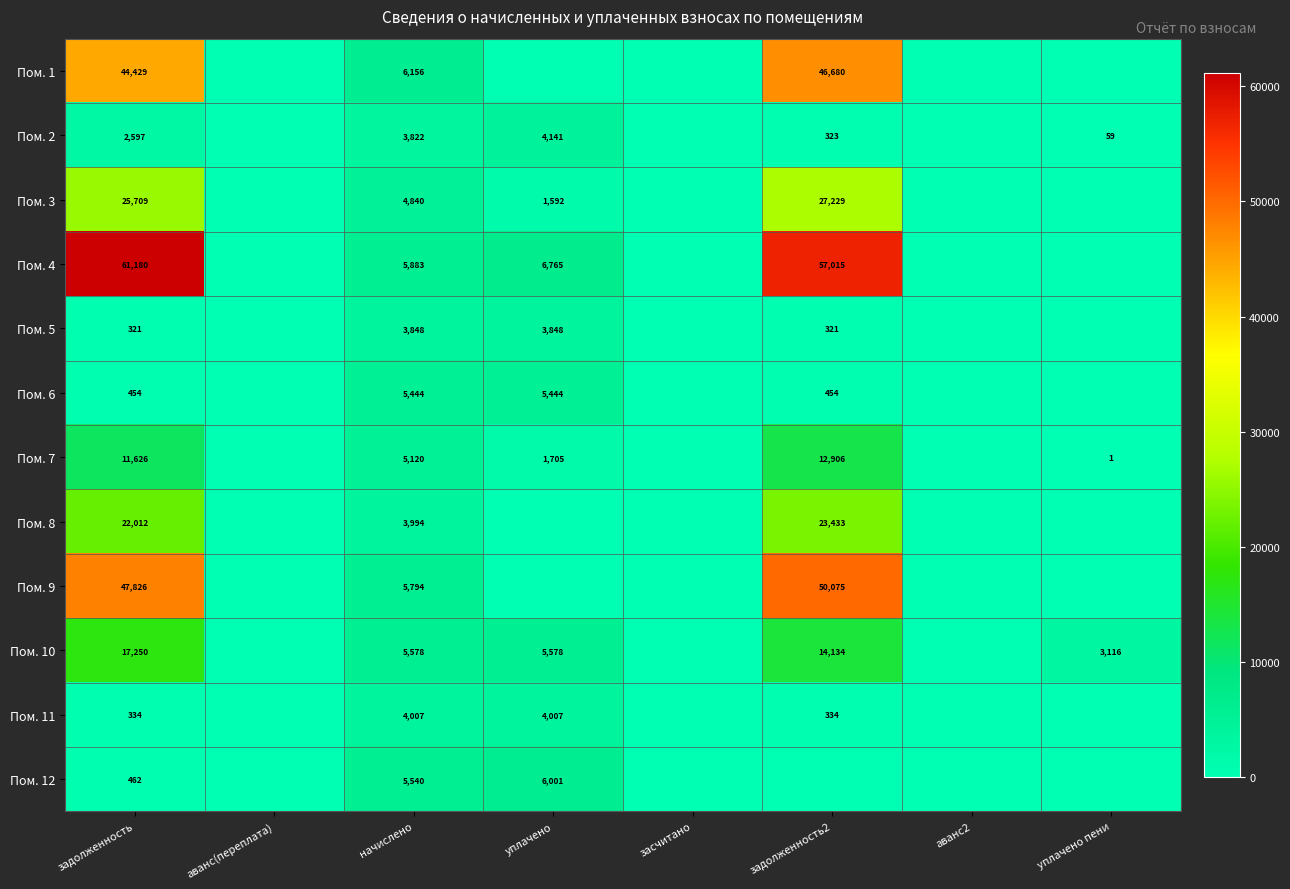

The value of Пом. 7 at начислено is 3229. True or false?

False